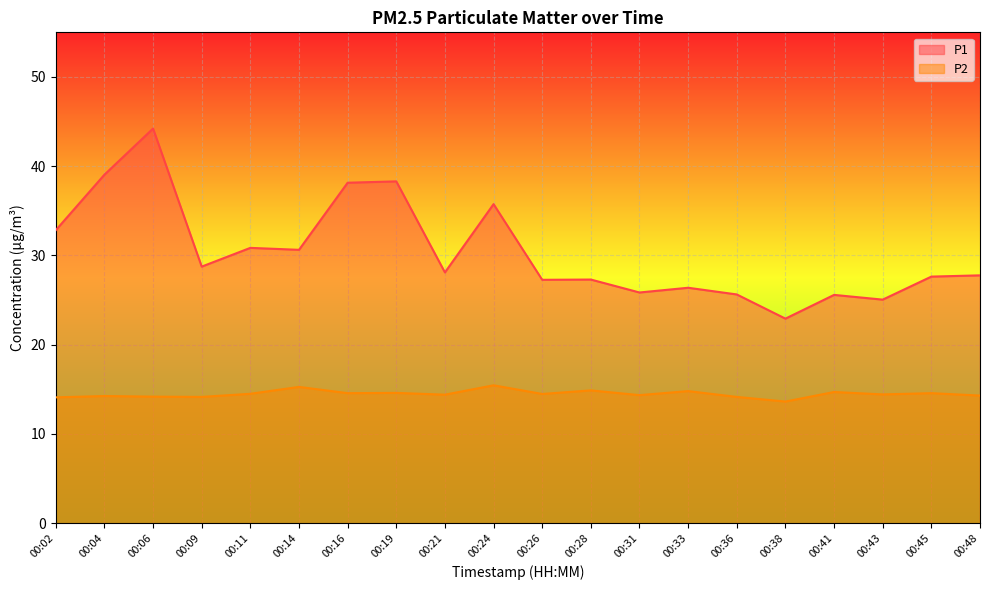

Where is P1 nearest to the value 33?

00:02